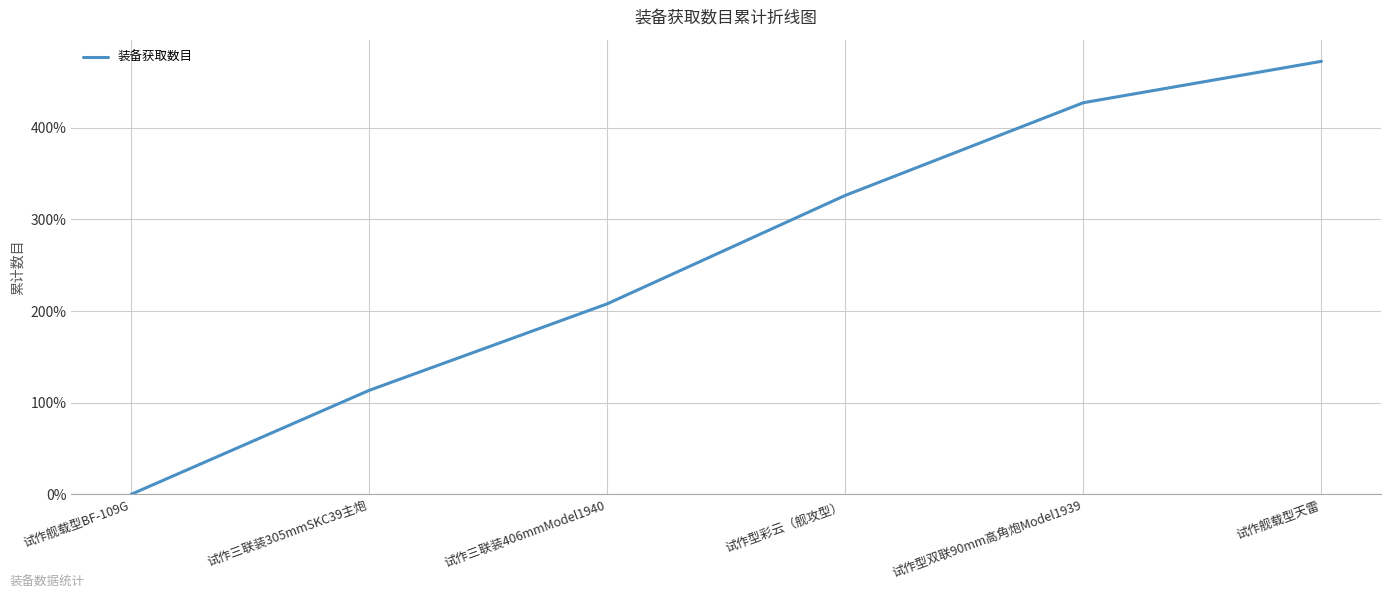

At which label does the data first exceed 326?

试作型彩云（舰攻型）